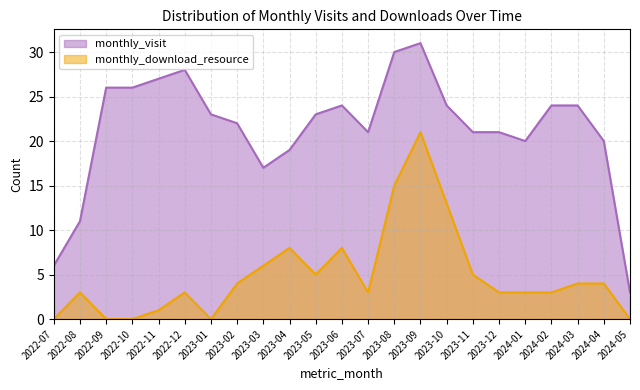

True or false: monthly_visit and monthly_download_resource intersect in this chart.

False